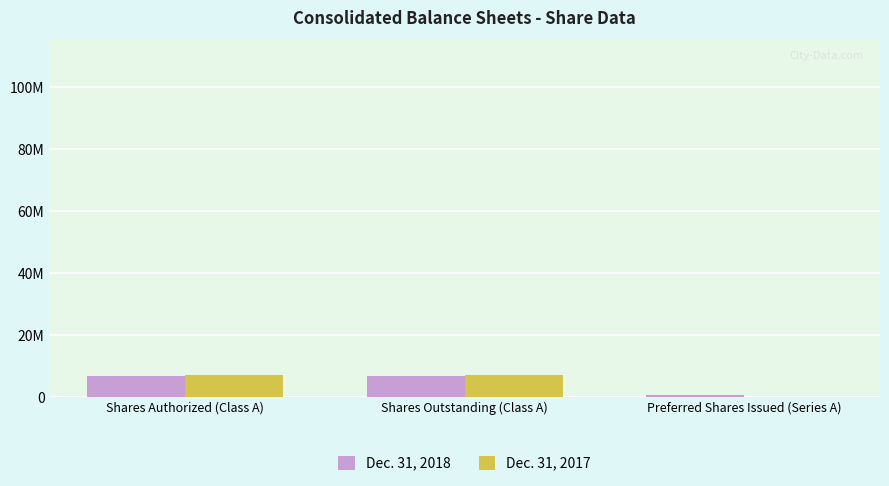

Reading right to left, what are all the values shown in this chart?

Dec. 31, 2018: Preferred Shares Issued (Series A)=449581	Shares Outstanding (Class A)=6680065	Shares Authorized (Class A)=6680065
Dec. 31, 2017: Preferred Shares Issued (Series A)=0	Shares Outstanding (Class A)=6950869	Shares Authorized (Class A)=6950869